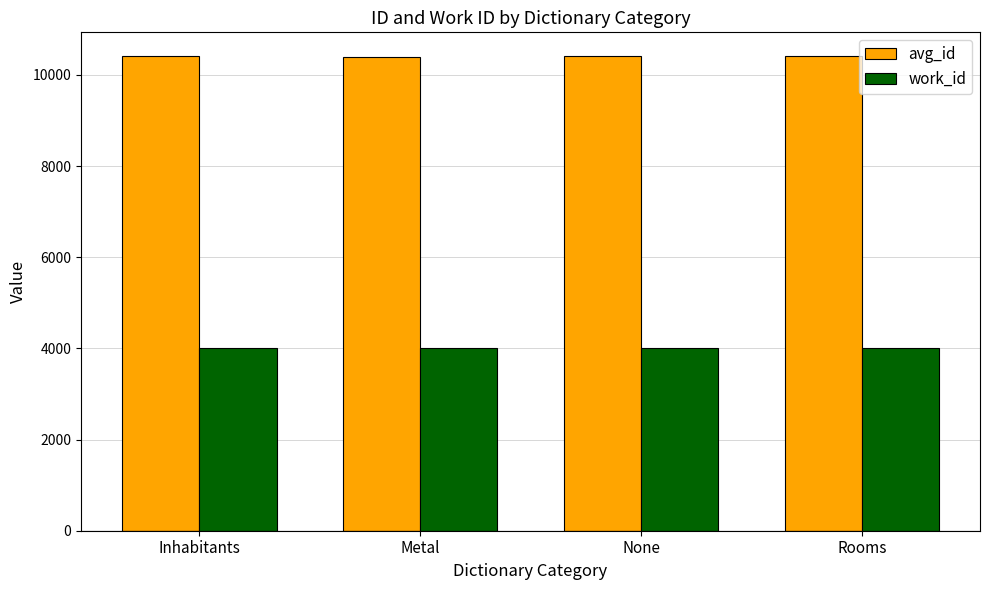

What is the average value of the avg_id series?

10408.5